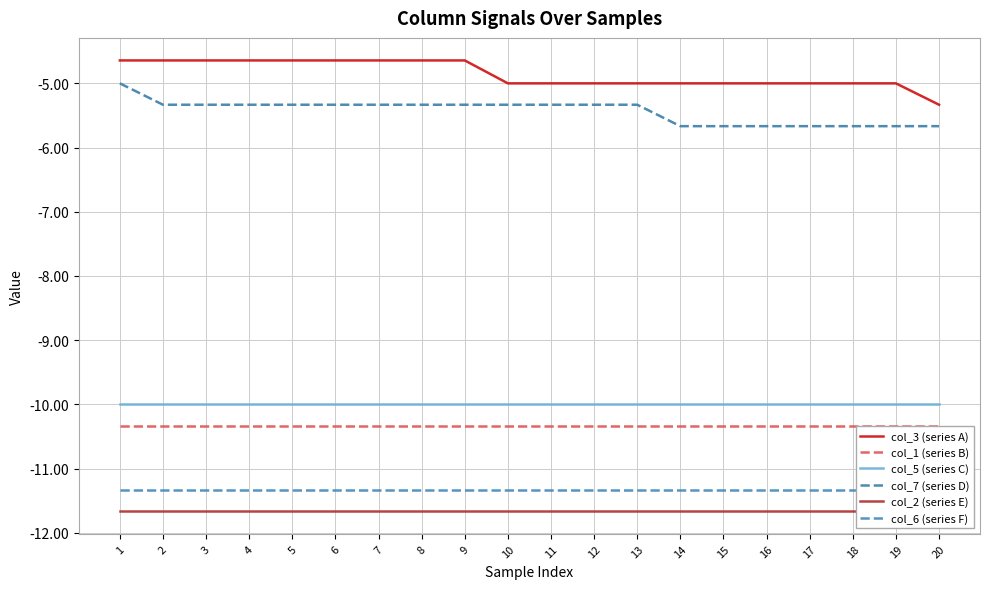

At how many categories does at least one series exceed -7?

20